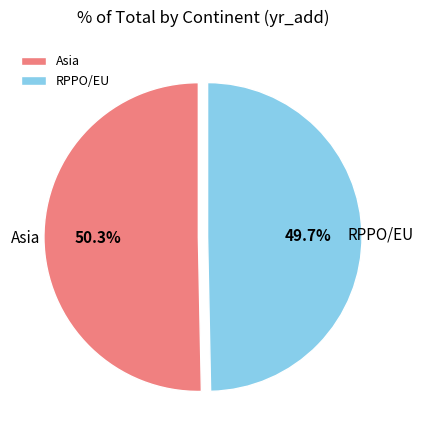

To the nearest percent, what is the difference between the largest and smallest slice percentages?

1%